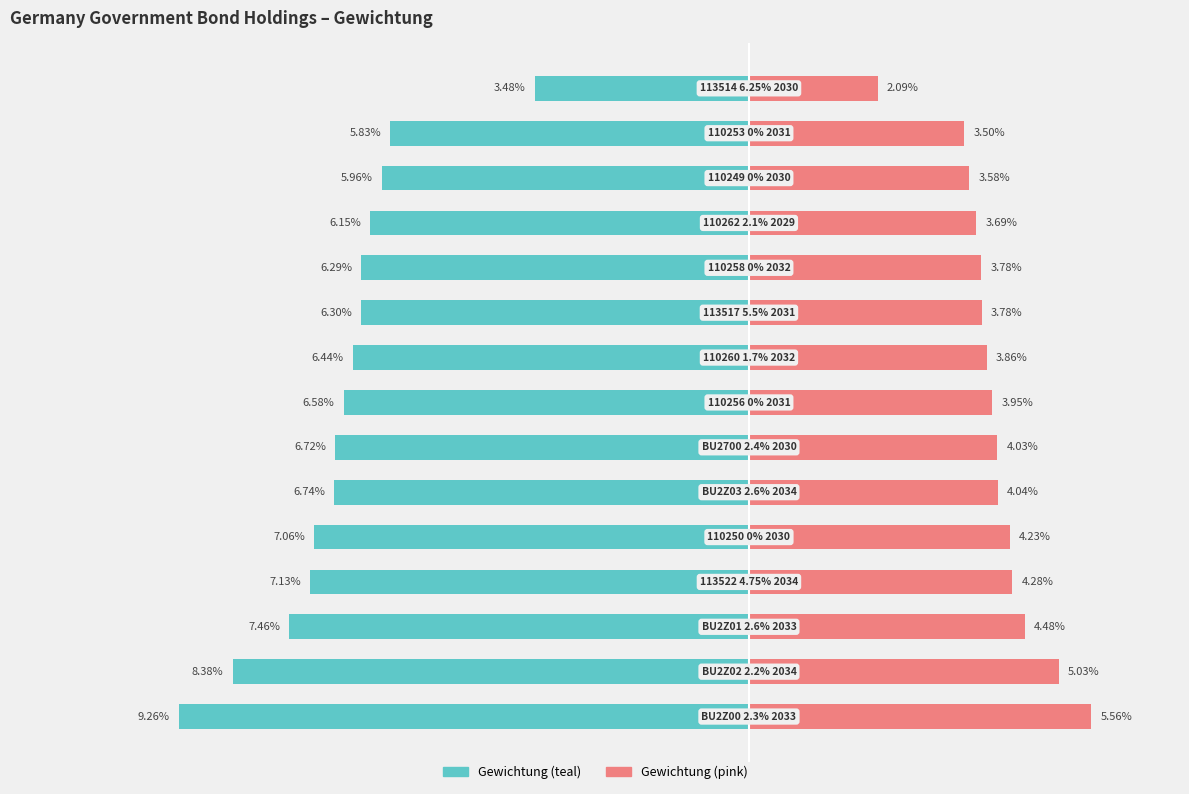

List the labels in order of Gewichtung (left) value, largest first.

14, 13, 12, 11, 10, 9, 8, 7, 6, 5, 4, 3, 2, 1, 0